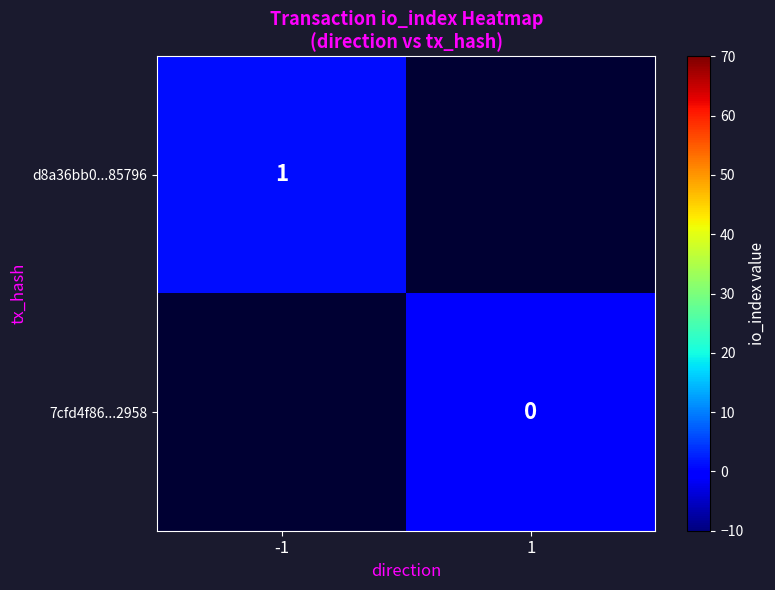

What is the greatest value displayed?

1.0